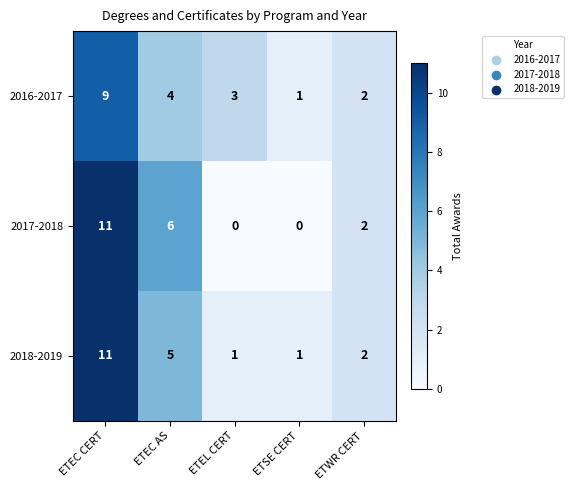

Which category has the highest value across all series?

ETEC CERT